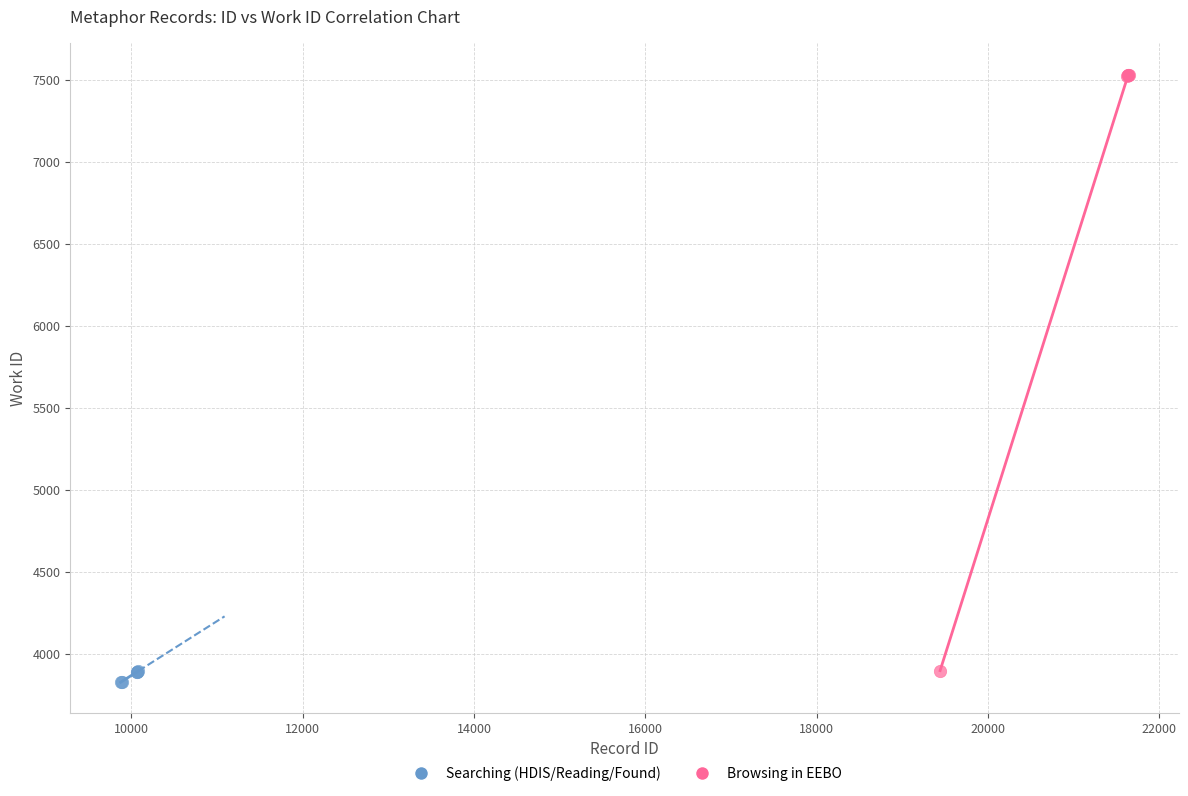

Which series reaches the maximum Y coordinate?

Browsing in EEBO